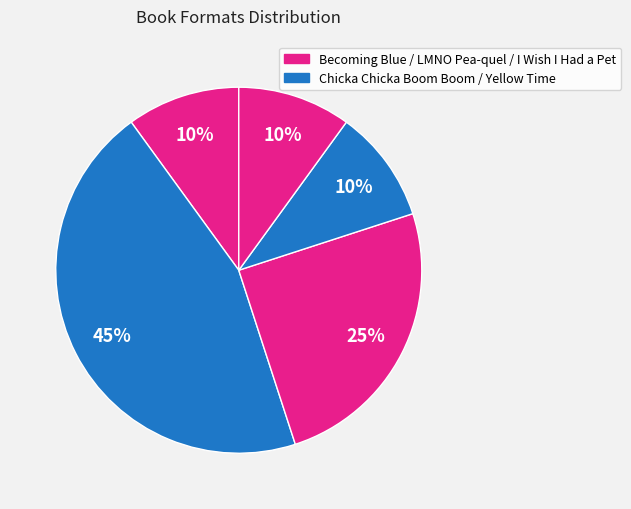

How many segments does this pie chart have?

5